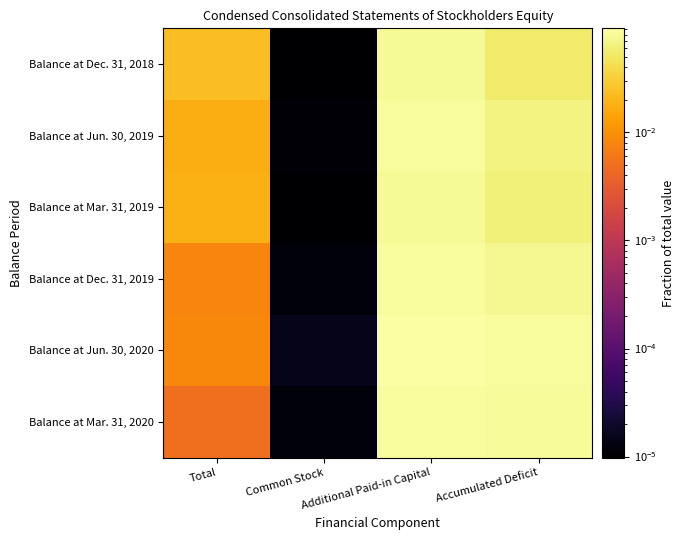

Reading left to right, list all the values displayed in this chart.

Balance at Dec. 31, 2018: Total=0.0	Common Stock=0.0	Additional Paid-in Capital=0.1	Accumulated Deficit=0.1
Balance at Jun. 30, 2019: Total=0.0	Common Stock=0.0	Additional Paid-in Capital=0.1	Accumulated Deficit=0.1
Balance at Mar. 31, 2019: Total=0.0	Common Stock=0.0	Additional Paid-in Capital=0.1	Accumulated Deficit=0.1
Balance at Dec. 31, 2019: Total=0.0	Common Stock=0.0	Additional Paid-in Capital=0.1	Accumulated Deficit=0.1
Balance at Jun. 30, 2020: Total=0.0	Common Stock=0.0	Additional Paid-in Capital=0.1	Accumulated Deficit=0.1
Balance at Mar. 31, 2020: Total=0.0	Common Stock=0.0	Additional Paid-in Capital=0.1	Accumulated Deficit=0.1